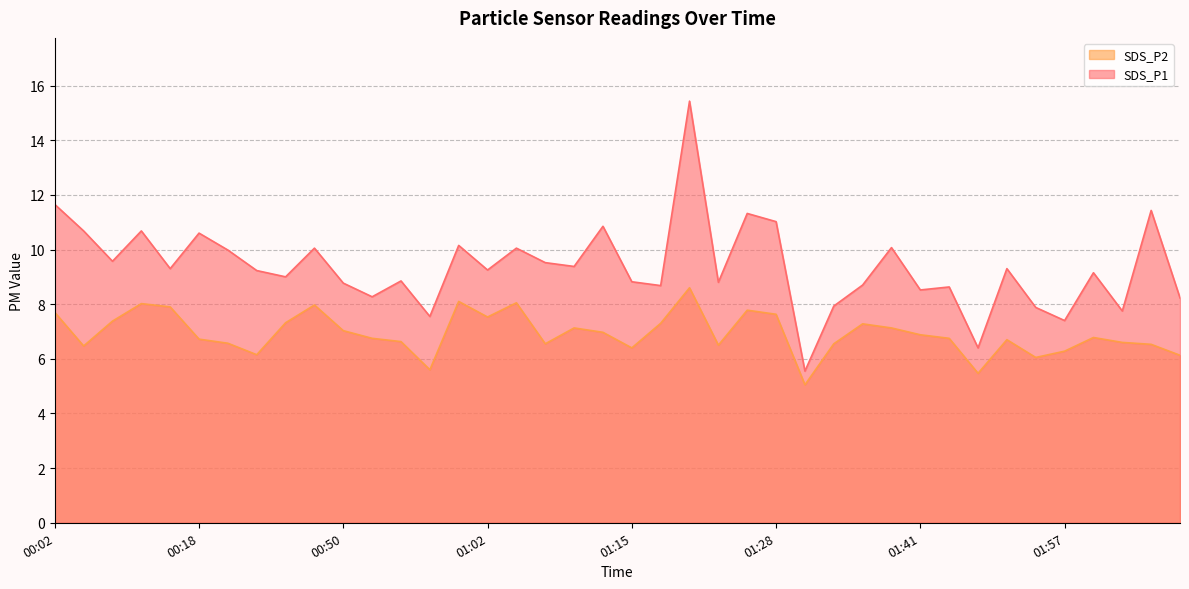

Which series has the widest spread of values?

SDS_P1